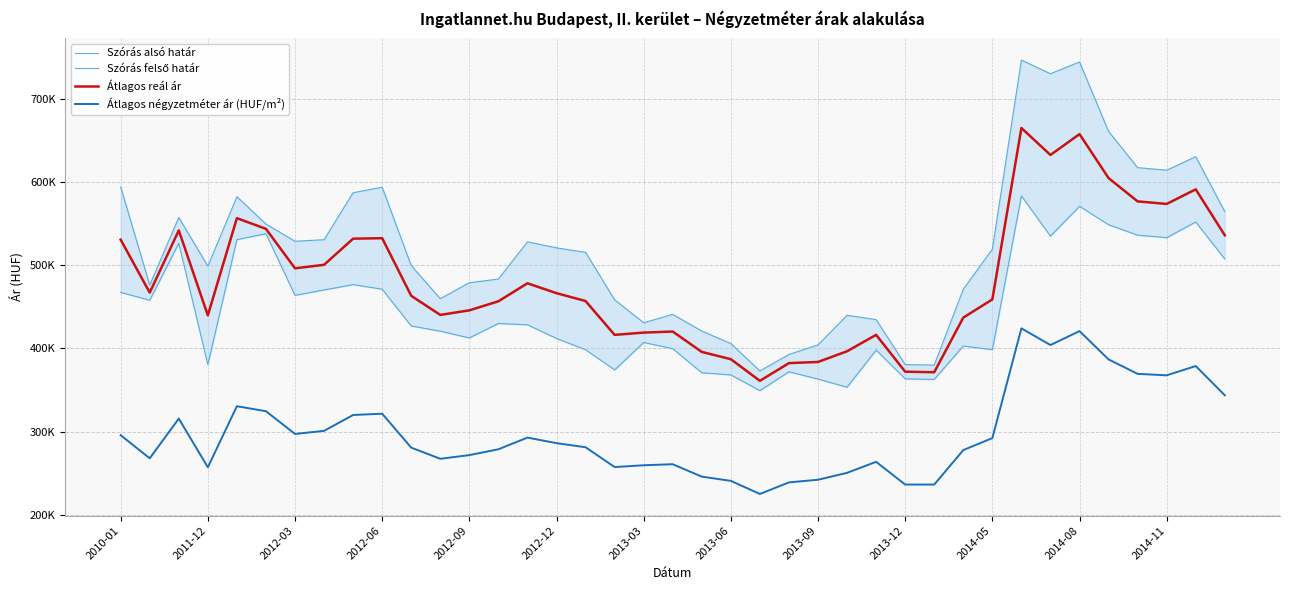

What is the sum of all Átlagos négyzetméter ár (HUF/m²) values?

11609660